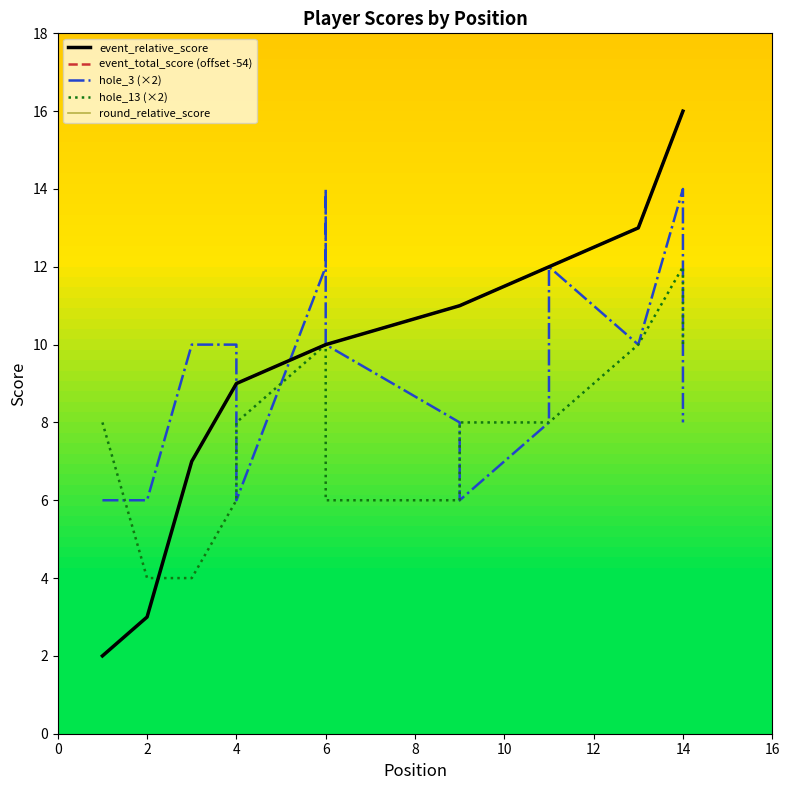

Between 6 and 12, which series saw the biggest shift?

event_relative_score